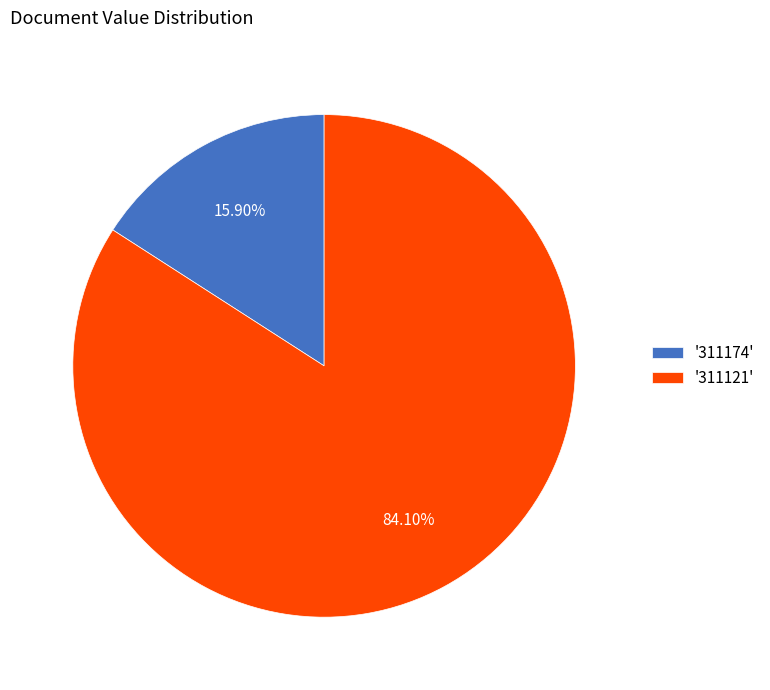

Is the sum of '311121' and '311174' greater than half?

Yes